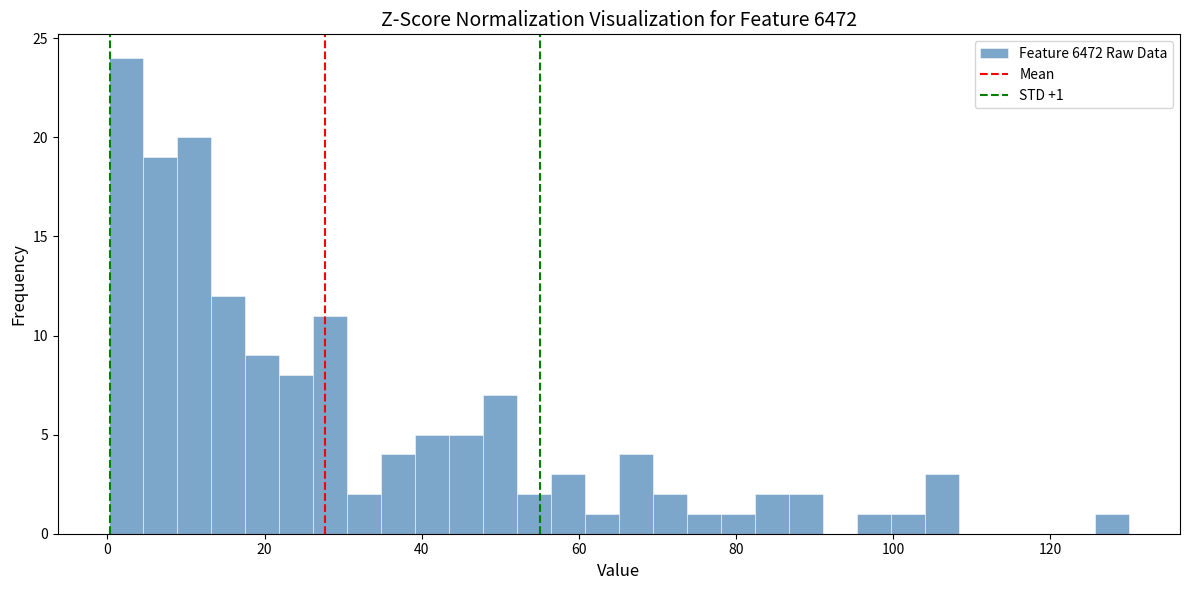

Read against the x-axis, roughly where is the centre of the tallest bar?

2